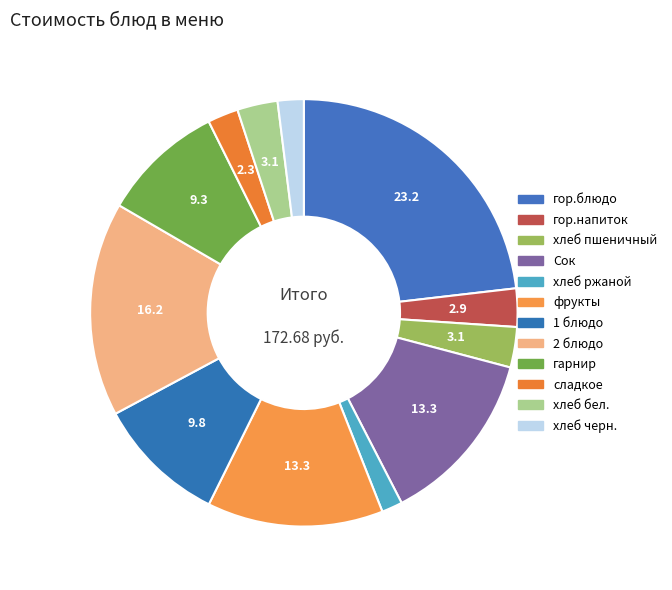

How many slices are in this pie chart?

12